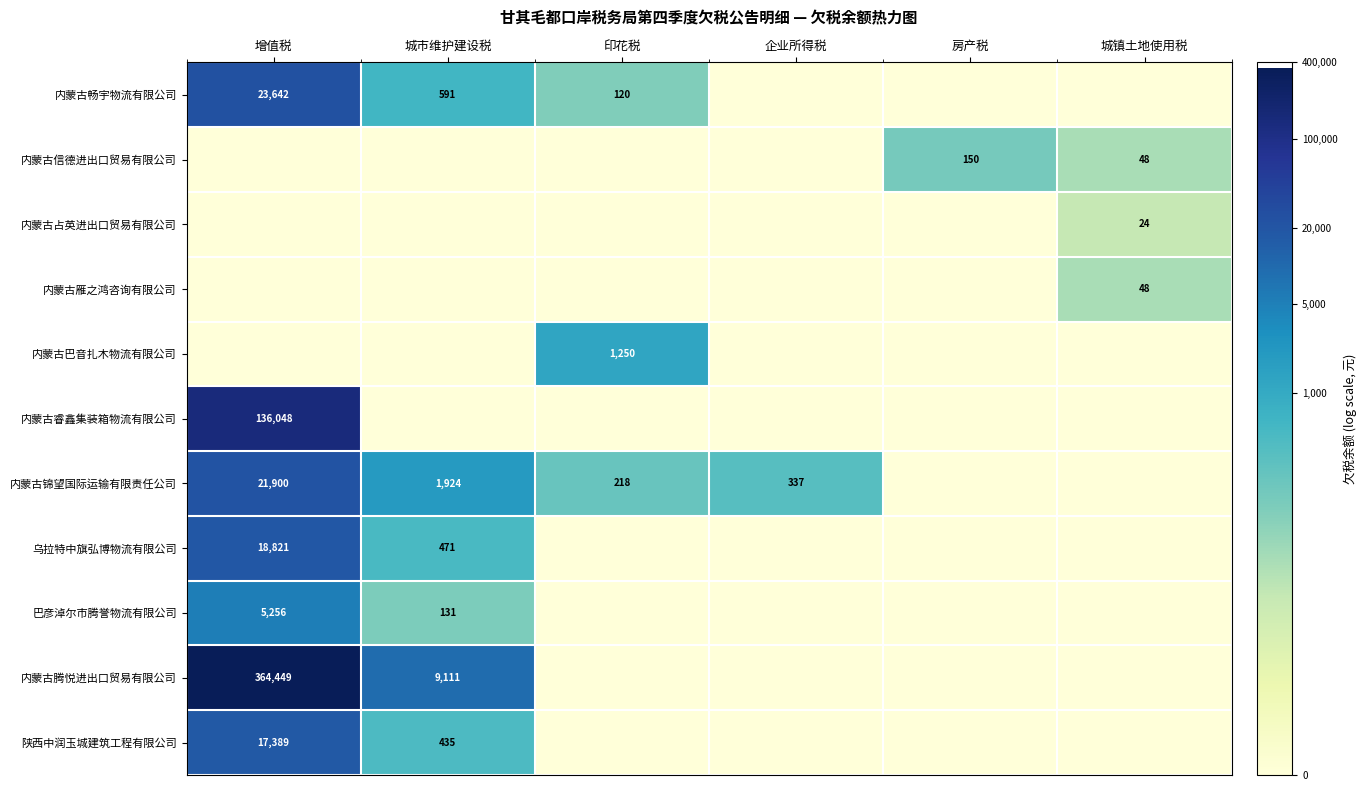

At which category is the sum across all series the highest?

增值税